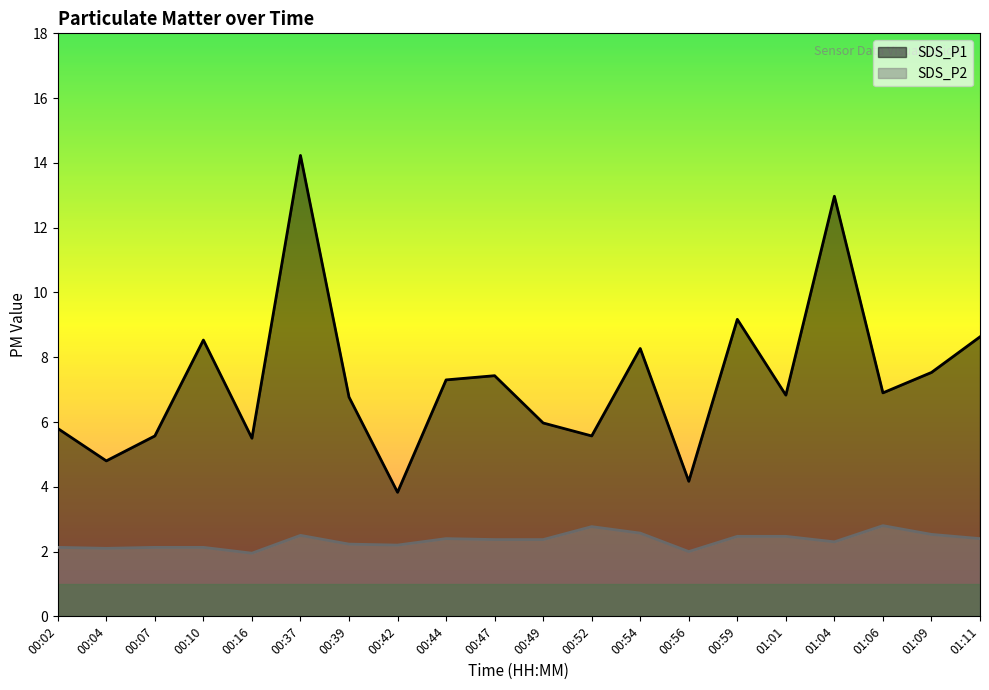

True or false: SDS_P1 and SDS_P2 intersect in this chart.

False